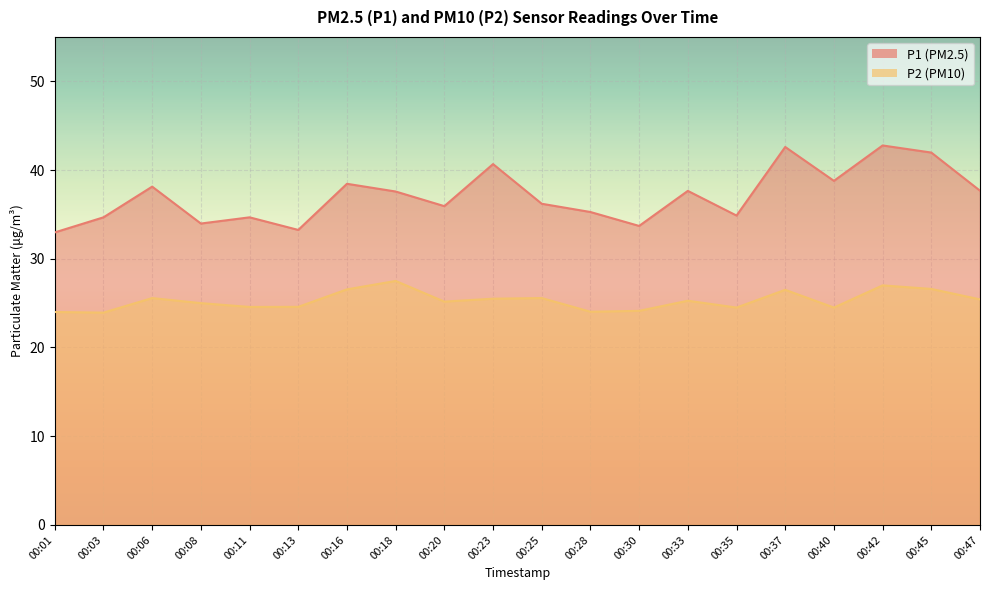

What is the highest value of the P1 series?

42.8